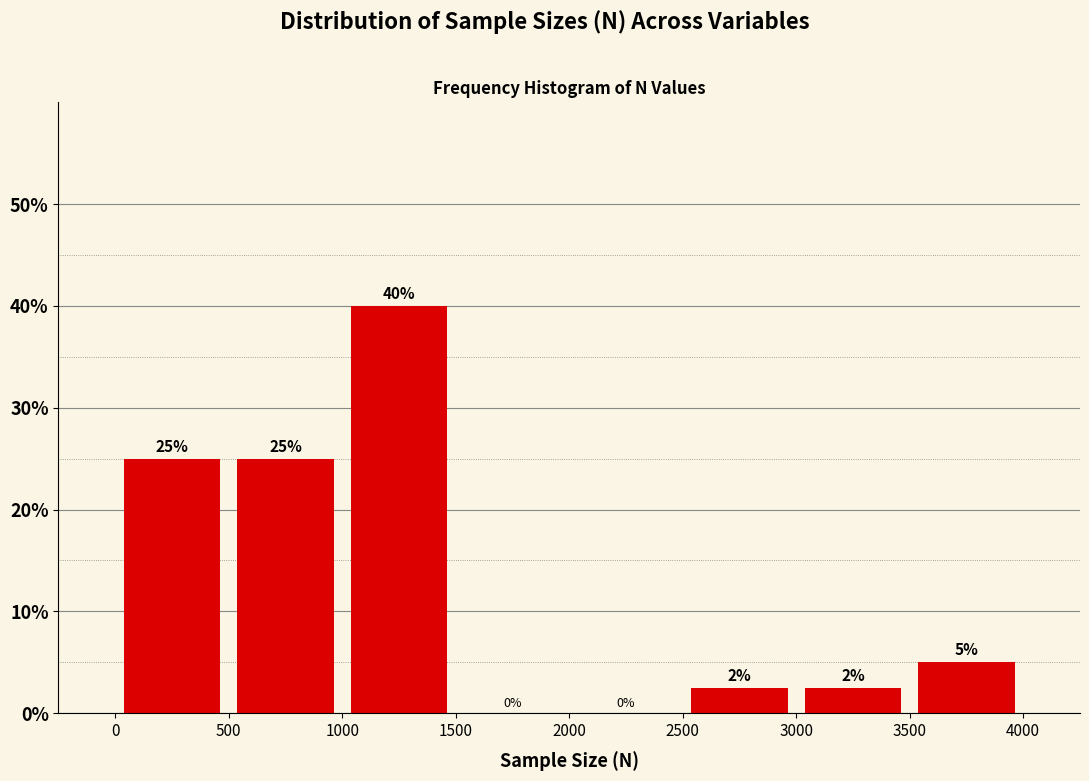

Over which range of the x-axis is the bar tallest?

1000 to 1500